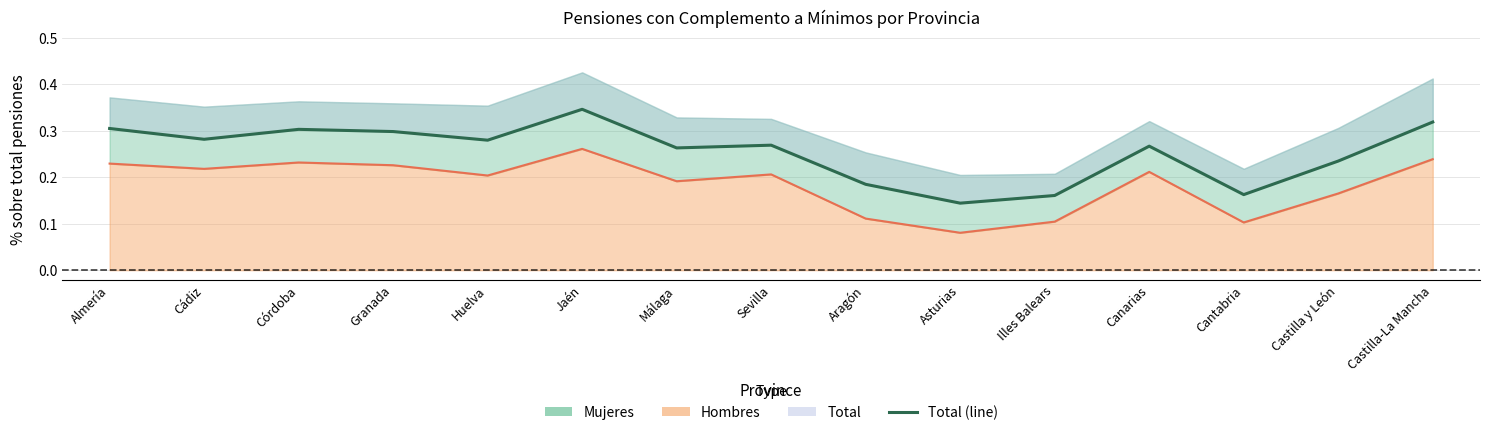

Reading left to right, transcribe all the data shown in this chart.

Almería=0.3	Cádiz=0.3	Córdoba=0.3	Granada=0.3	Huelva=0.3	Jaén=0.3	Málaga=0.3	Sevilla=0.3	Aragón=0.2	Asturias=0.1	Illes Balears=0.2	Canarias=0.3	Cantabria=0.2	Castilla y León=0.2	Castilla-La Mancha=0.3